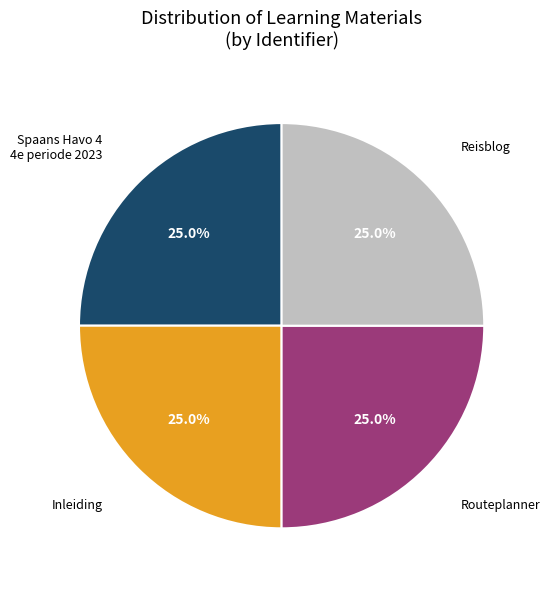

Approximately how many times larger is the value at Routeplanner compared to Reisblog?

1.0